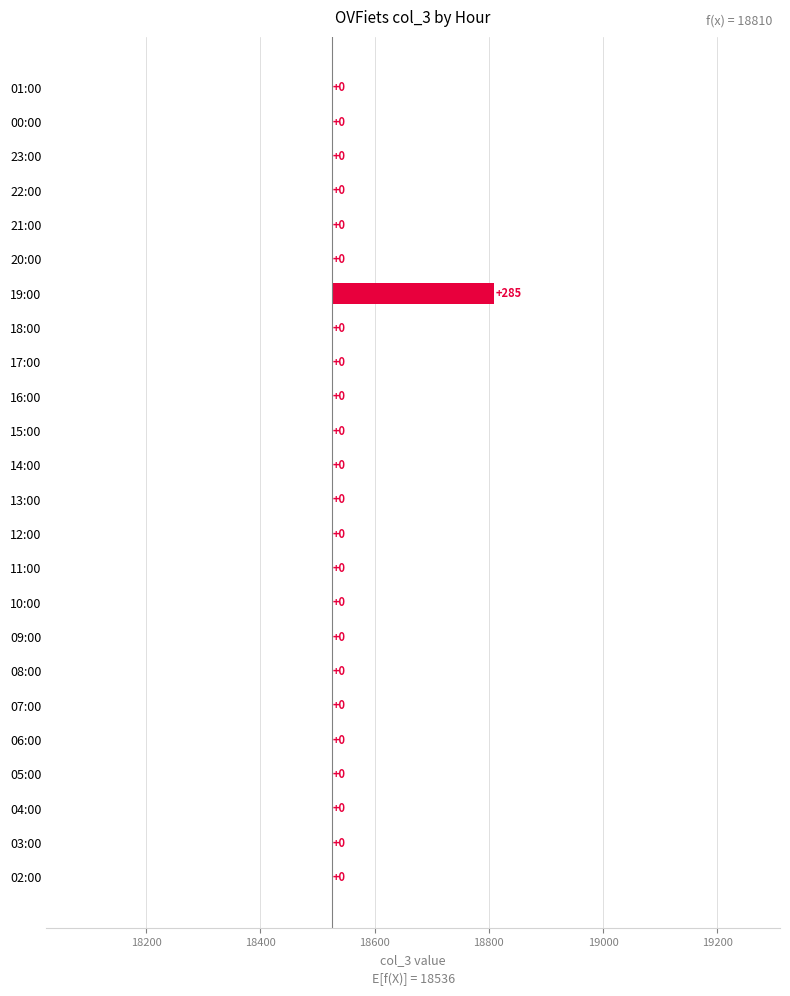

What is the difference between the maximum and second lowest values?

285